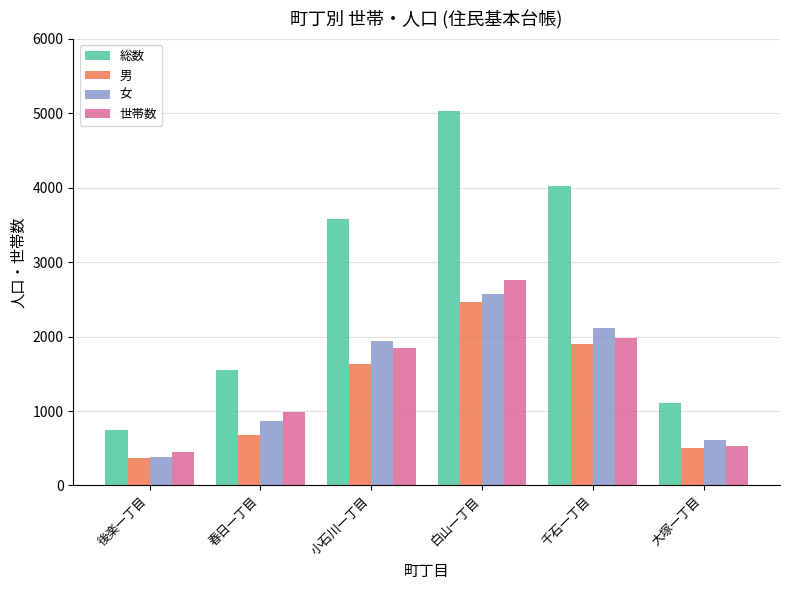

What is the difference between the 総数 values at 千石一丁目 and 大塚一丁目?

2904